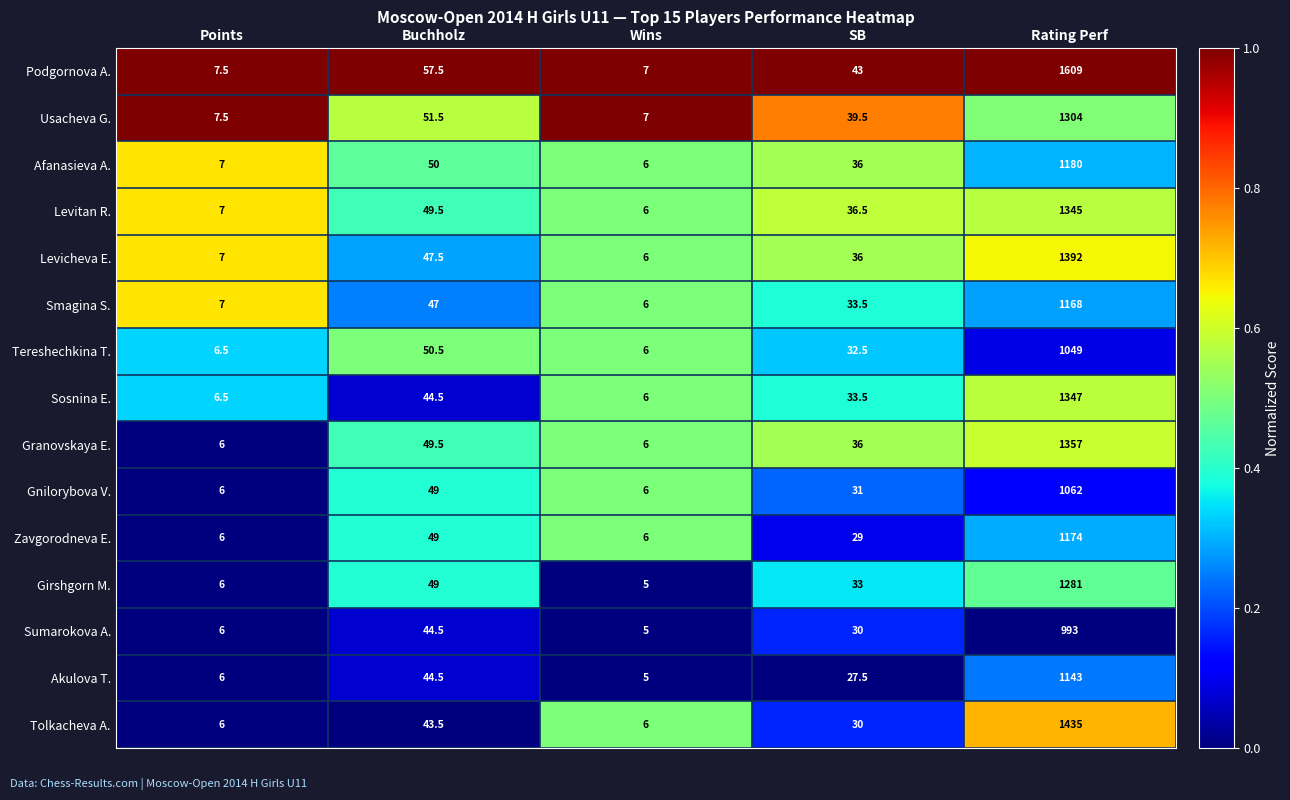

Where is Gnilorybova V. nearest to the value 534?

Buchholz